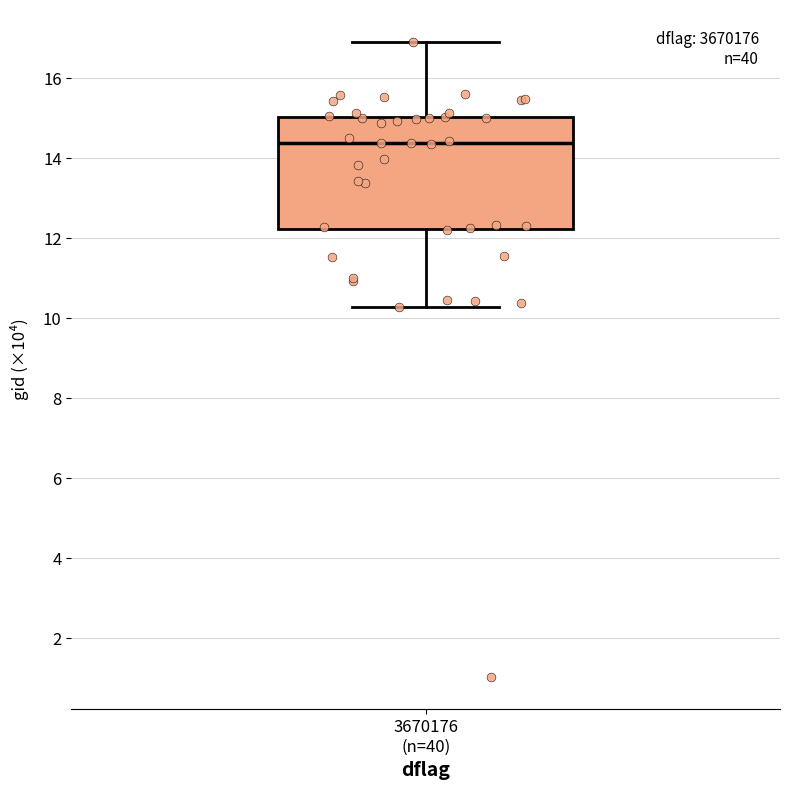

Read this box plot against the y-axis: the position of the median line, the range covered by the box, and the ends of both whiskers. The values are not printed on the chart, so give them approximately, as read against the axis.

median 14.4, box 12.2 to 15.0, whiskers 10.2 to 17.0